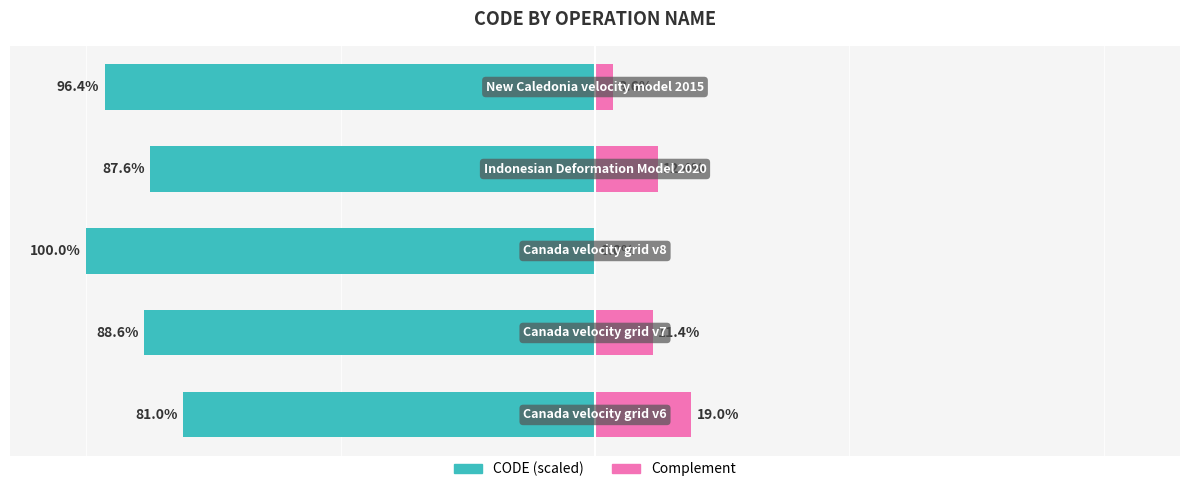

What is the difference between the Complement (scaled right) values at 4 and 0?

15.4